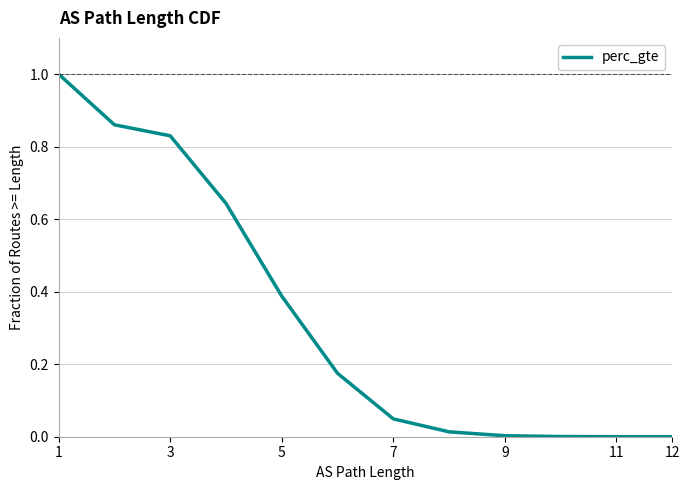

What is the maximum value shown in the chart?

1.0